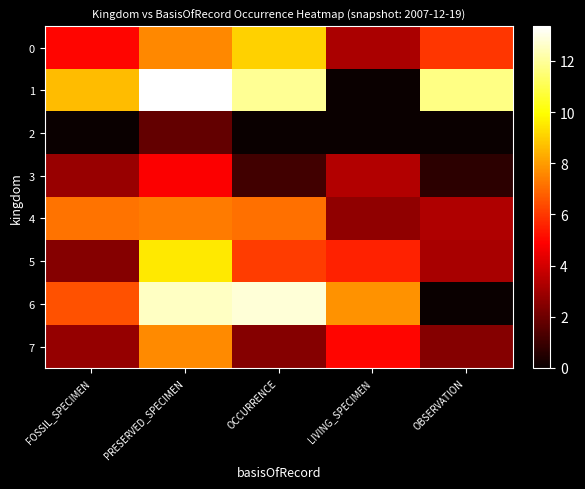

Which series has the largest total across all categories?

1